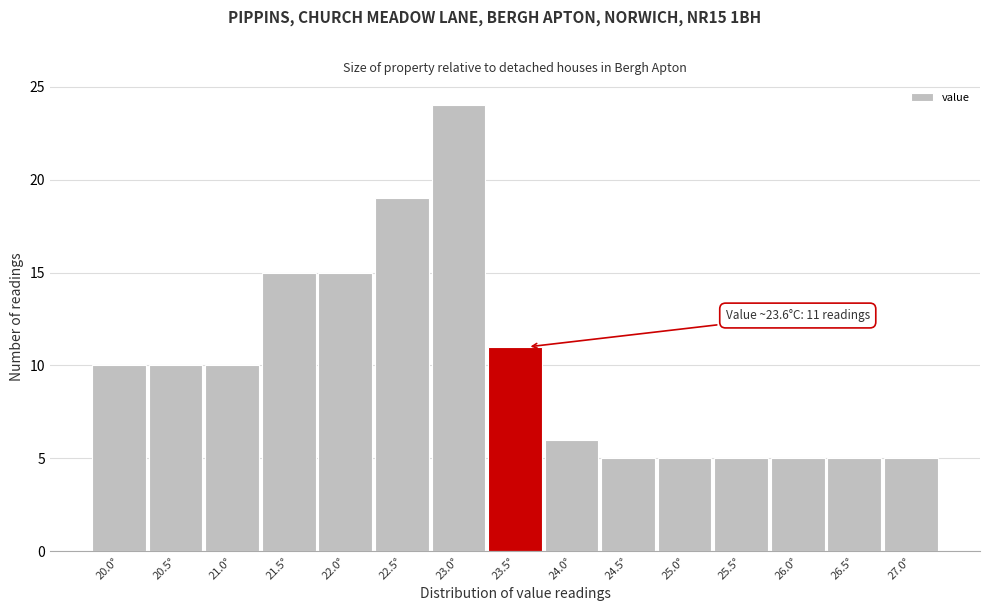

Reading left to right, what are all the values shown in this chart?

10	10	10	15	15	19	24	11	6	5	5	5	5	5	5